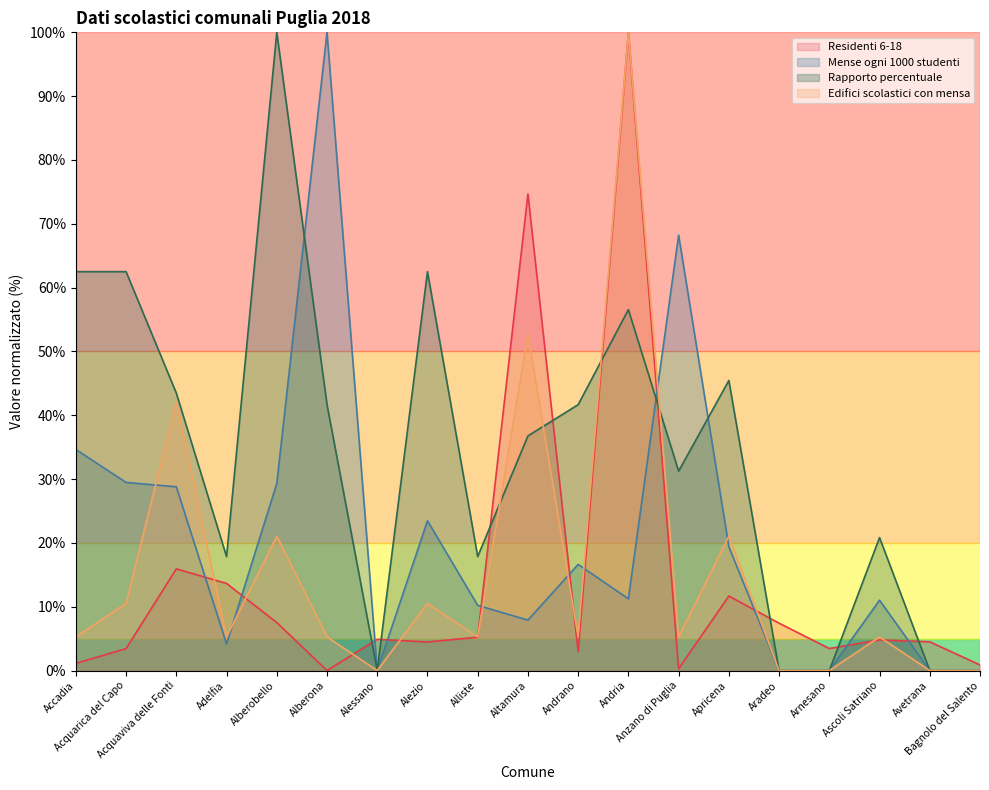

After their last crossing, which series has the higher values: Rapporto percentuale or Mense ogni 1000 studenti?

Rapporto percentuale